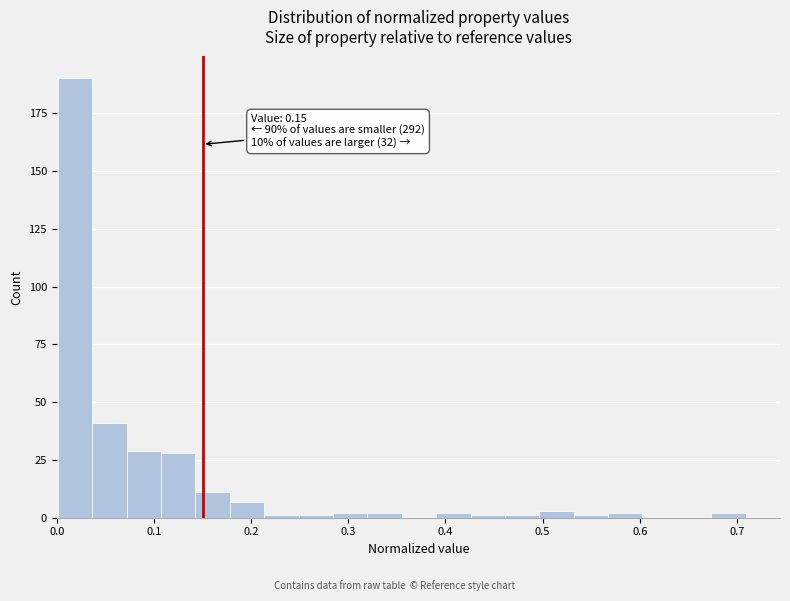

Around what value on the x-axis is the tallest bar? Give the approximate position of its centre, as read against the axis.

0.02